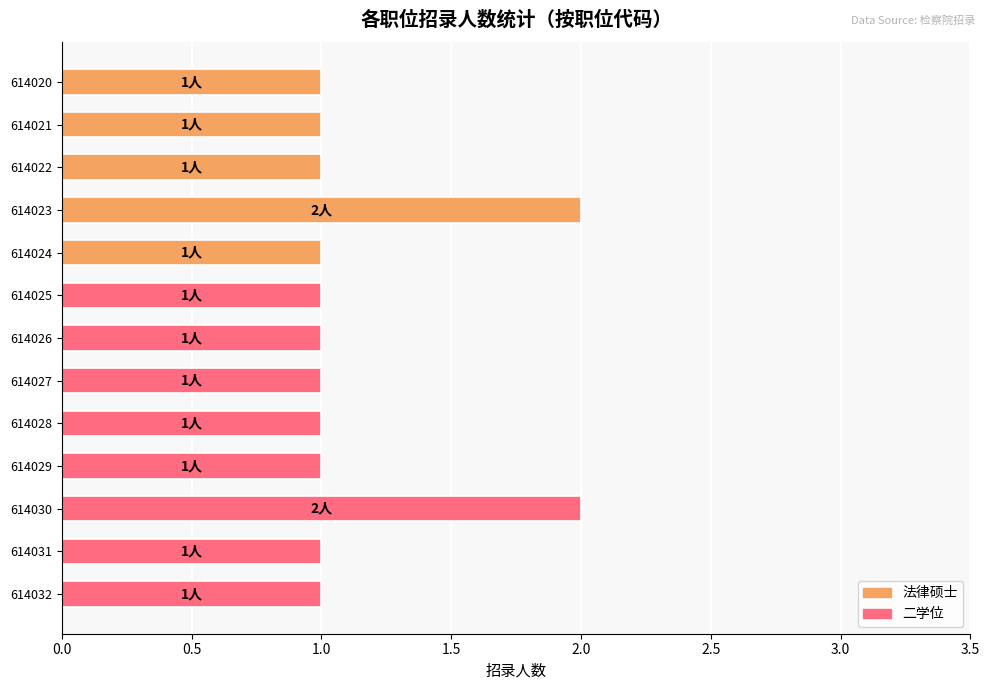

True or false: the data shows 0 at 614026.

False